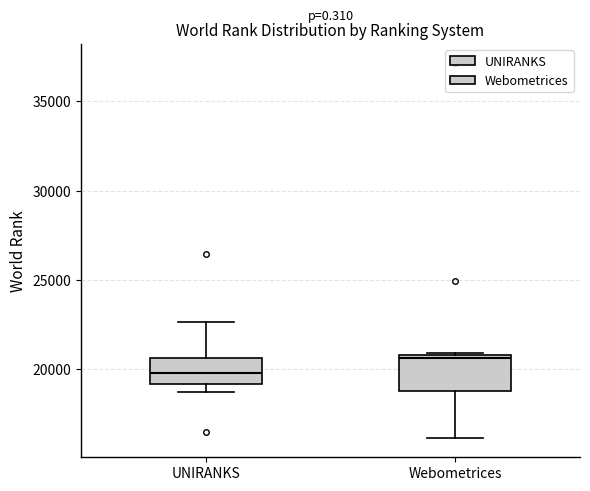

Reading left to right, read every box against the y-axis: the position of its median line, the range the box covers, and the ends of its whiskers. The values are not printed on the chart, so give them approximately, as read against the axis.

UNIRANKS: median 20000, box 19000 to 20500, whiskers 18500 to 22500
Webometrices: median 20500, box 19000 to 21000, whiskers 16000 to 21000